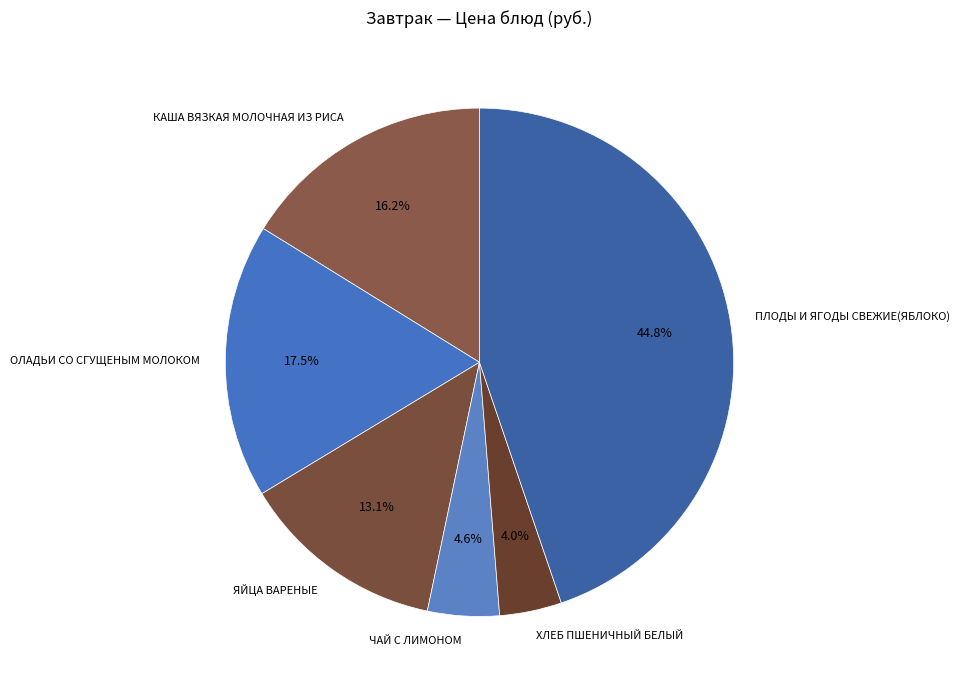

Which slice is the largest?

ПЛОДЫ И ЯГОДЫ СВЕЖИЕ(ЯБЛОКО)